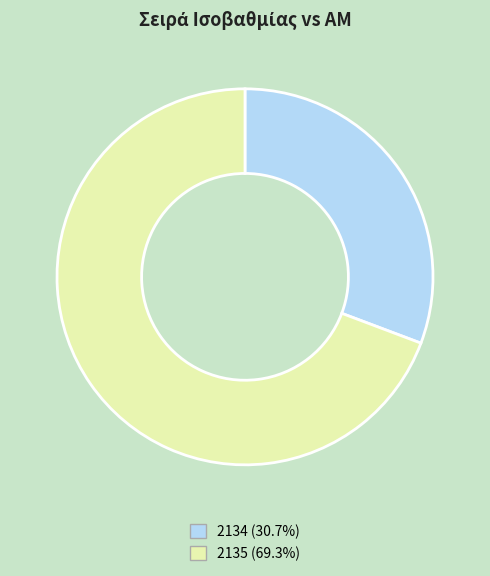

Approximately how many times larger is the value at 2135 compared to 2134?

2.3